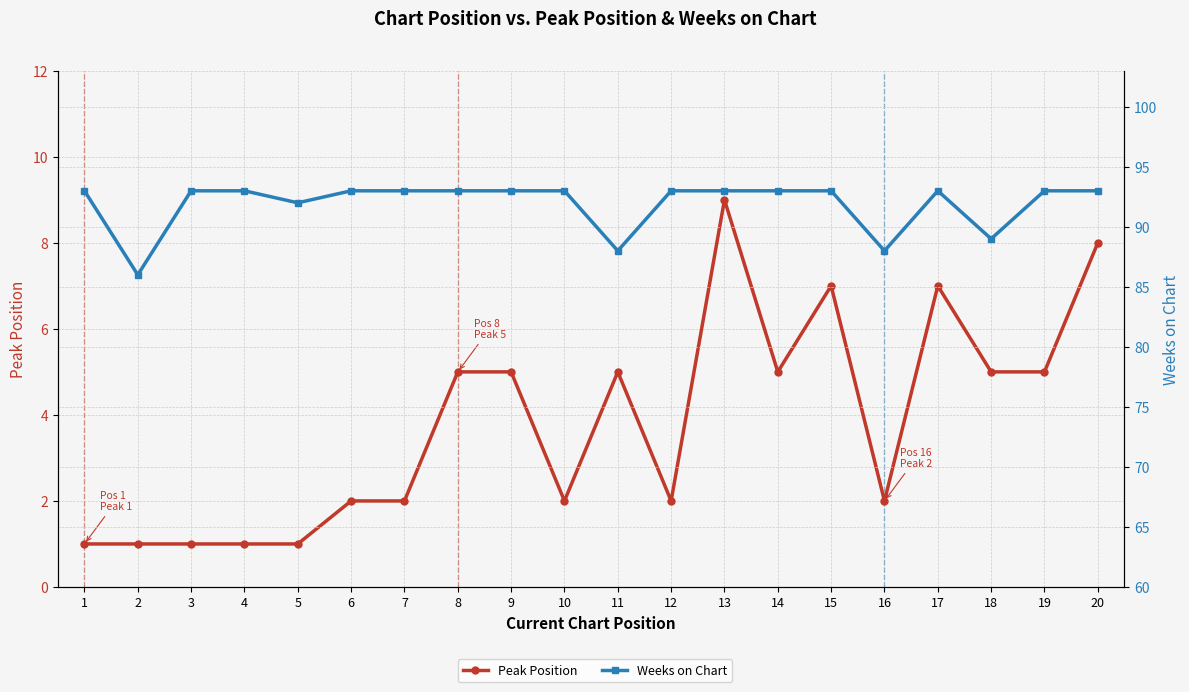

Which series has the widest spread of values?

Peak Position